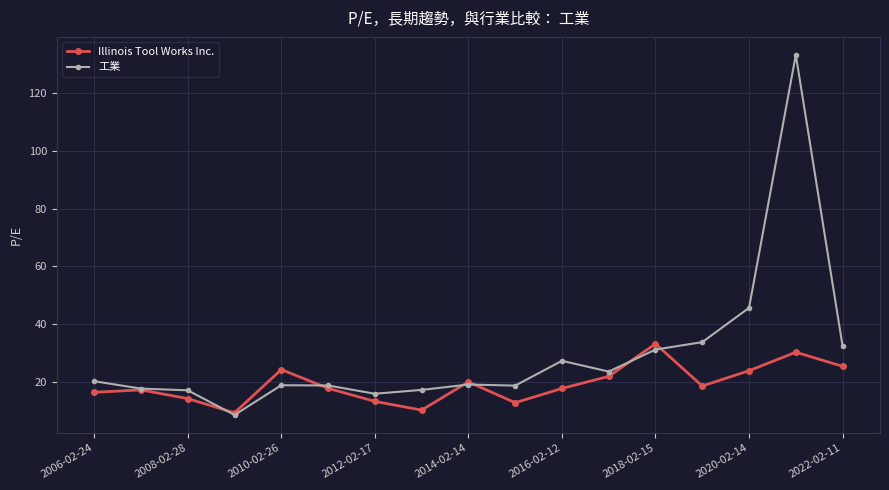

After their last crossing, which series has the higher values: Illinois Tool Works Inc. or 工業?

工業